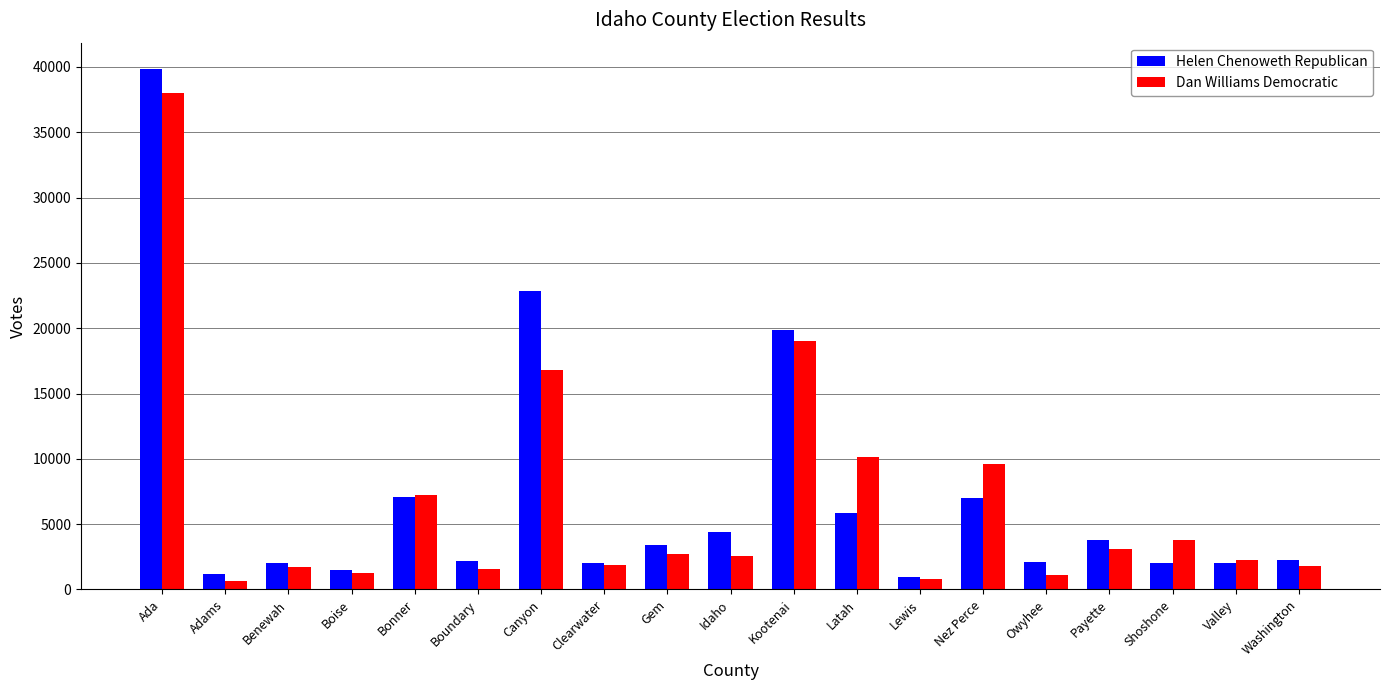

What is the sum of the Helen Chenoweth Republican values at Washington and Benewah?

4308